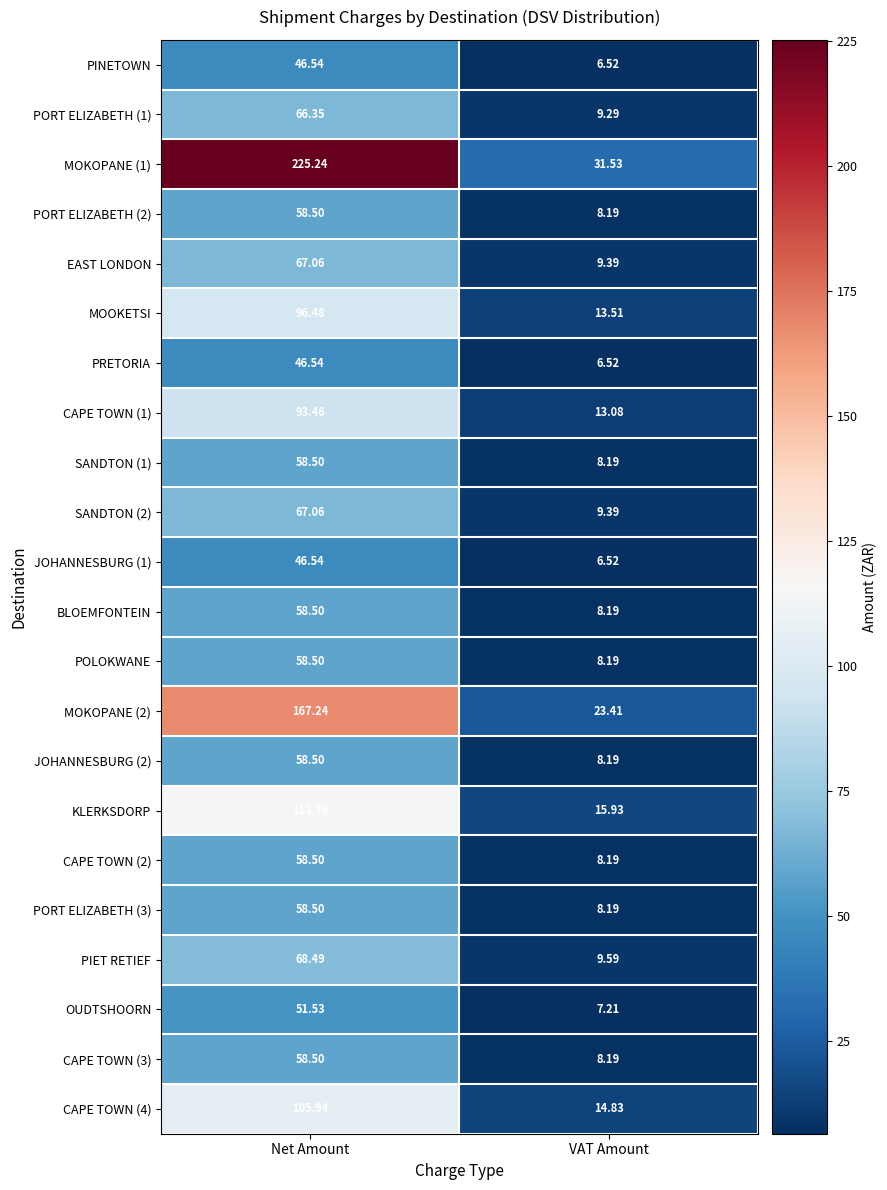

At which label does JOHANNESBURG (1) first exceed 46?

Net Amount